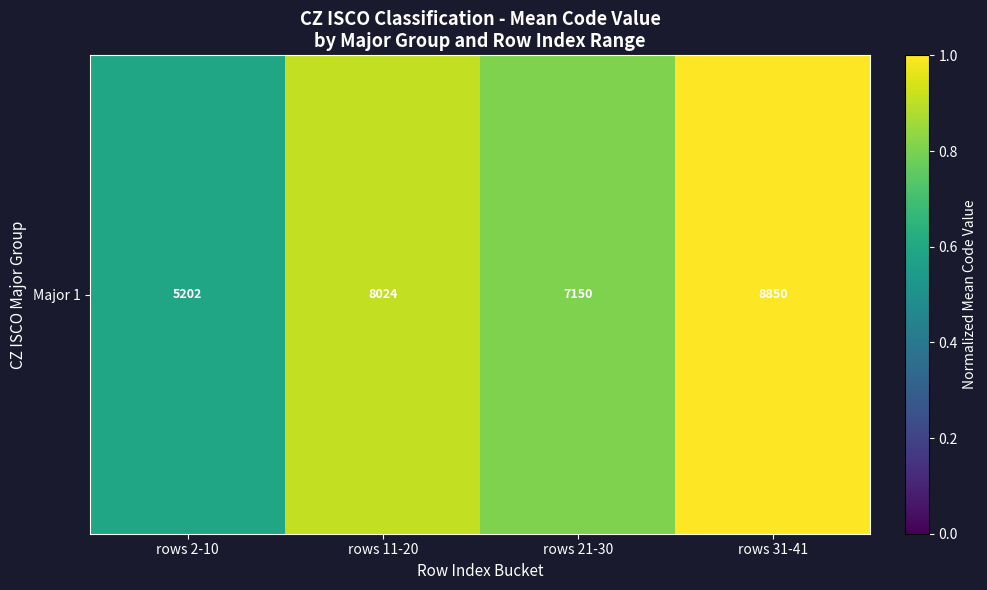

How many series are shown in this chart?

1